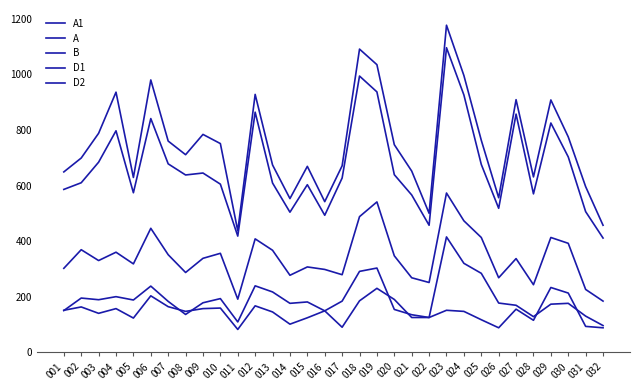

How many interior local peaks does the B series have?

10